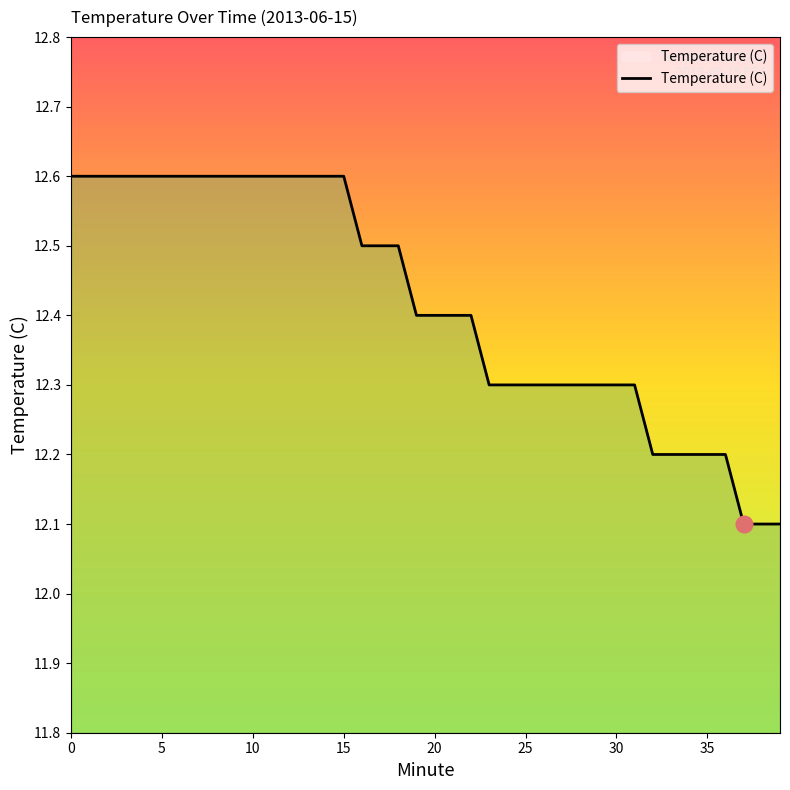

What is the minimum value shown in the chart?

12.1